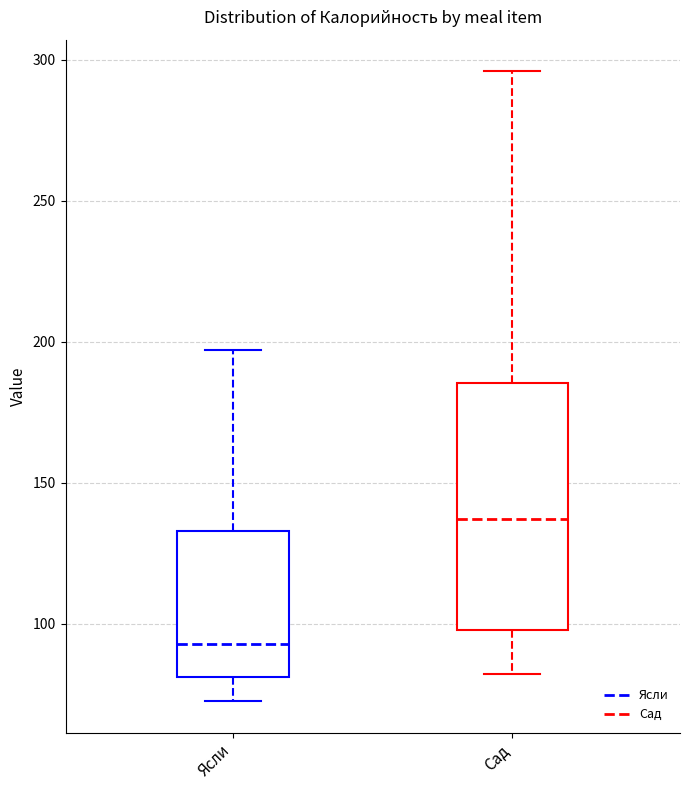

Reading left to right, read every box against the y-axis: the position of its median line, the range the box covers, and the ends of its whiskers. The values are not printed on the chart, so give them approximately, as read against the axis.

Ясли: median 95, box 80 to 135, whiskers 75 to 195
Сад: median 135, box 100 to 185, whiskers 80 to 295